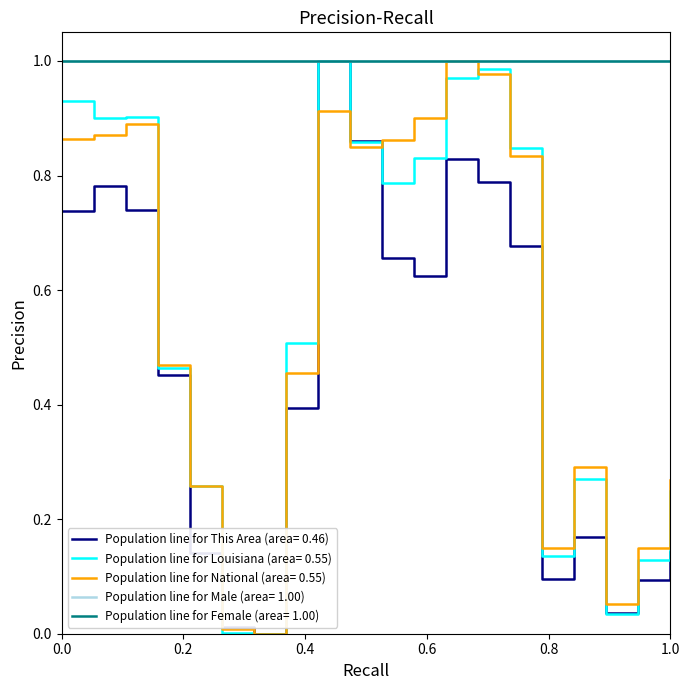

Is this an area chart (filled region under the line)?

No